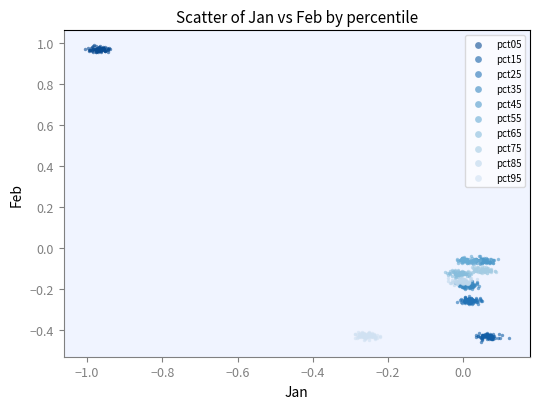

Which series contains the highest Y value?

pct05